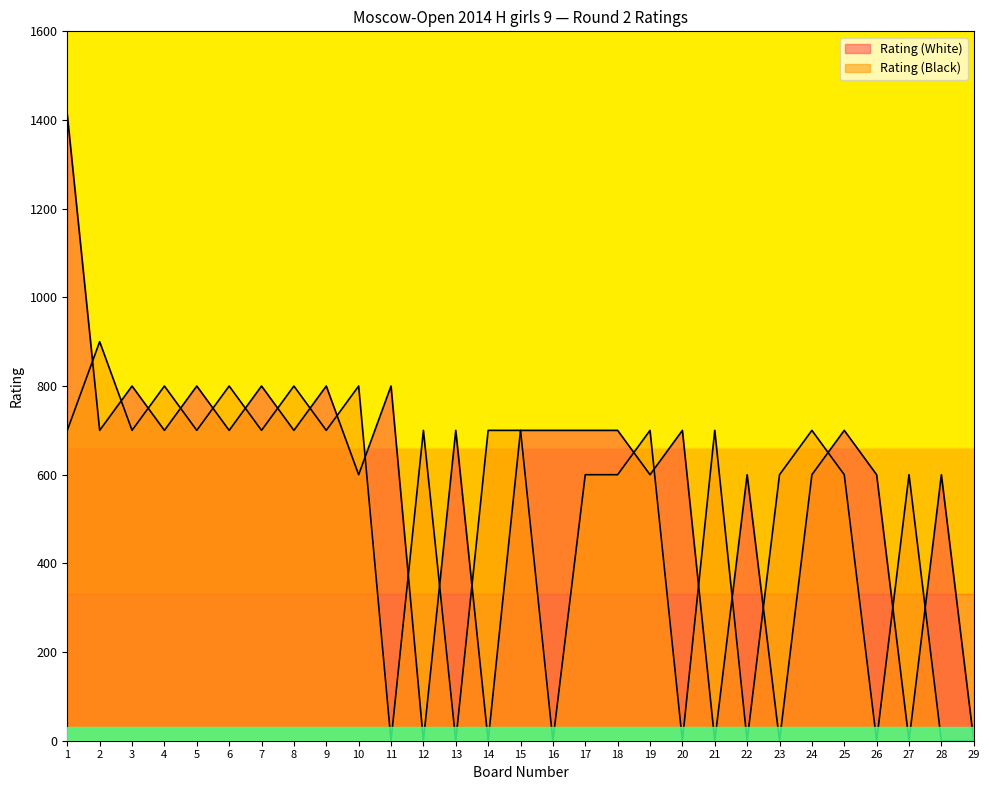

How many data points in Rating (White) are less than 700?

12